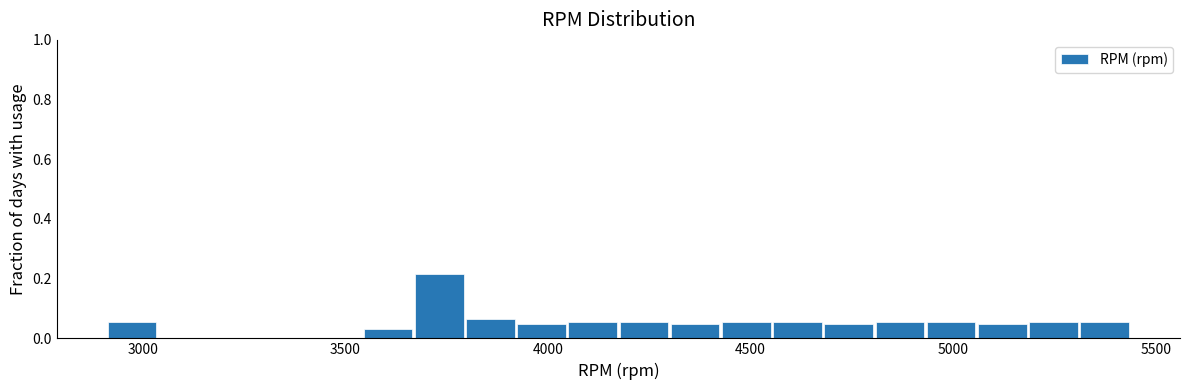

Around what value on the x-axis is the tallest bar? Give the approximate position of its centre, as read against the axis.

3750